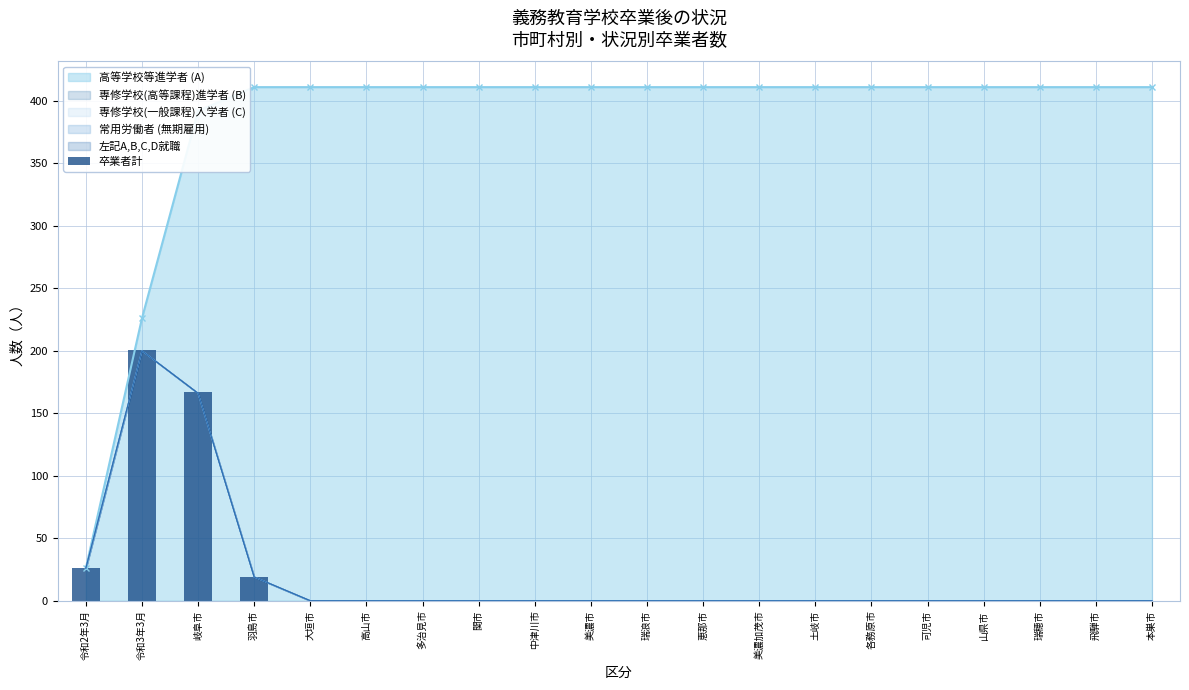

The chart shows a value of 0 at 土岐市. True or false?

True